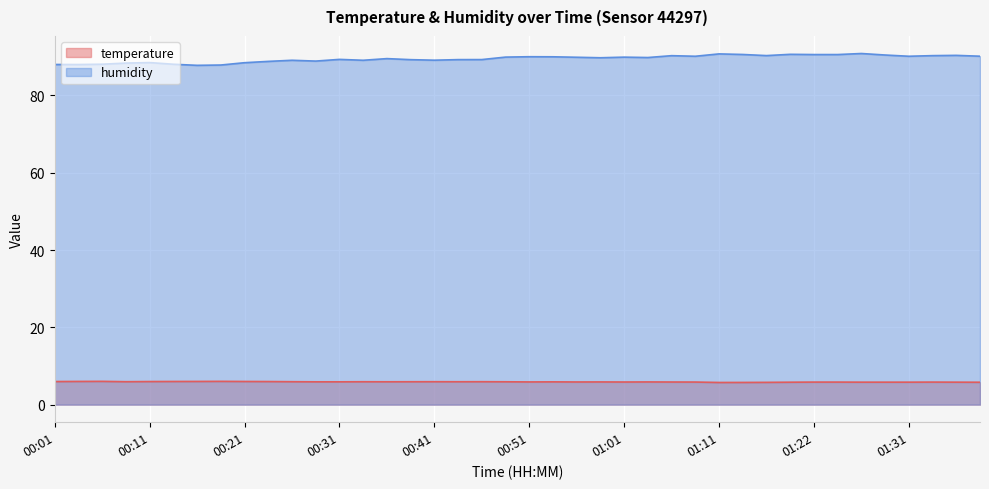

Which label corresponds to the largest value in the chart?

01:26